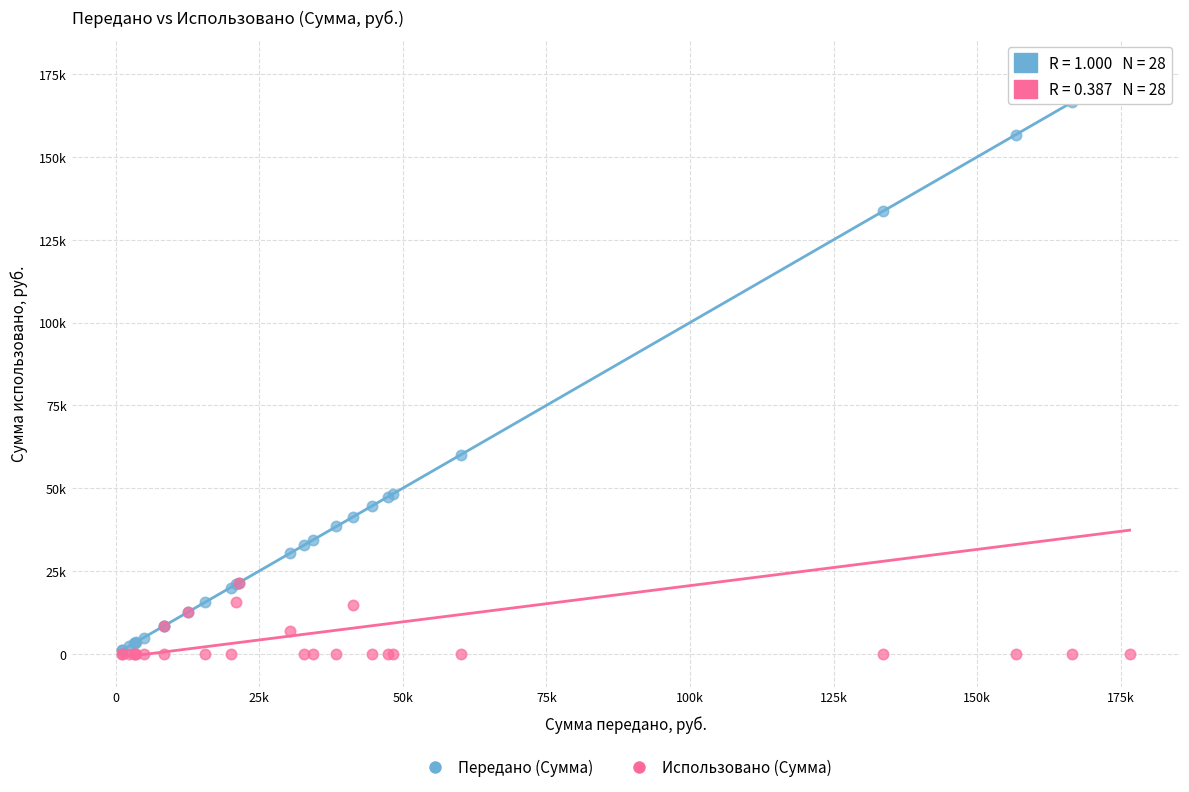

What are all the series names shown in the legend?

Передано (Сумма), Использовано (Сумма)